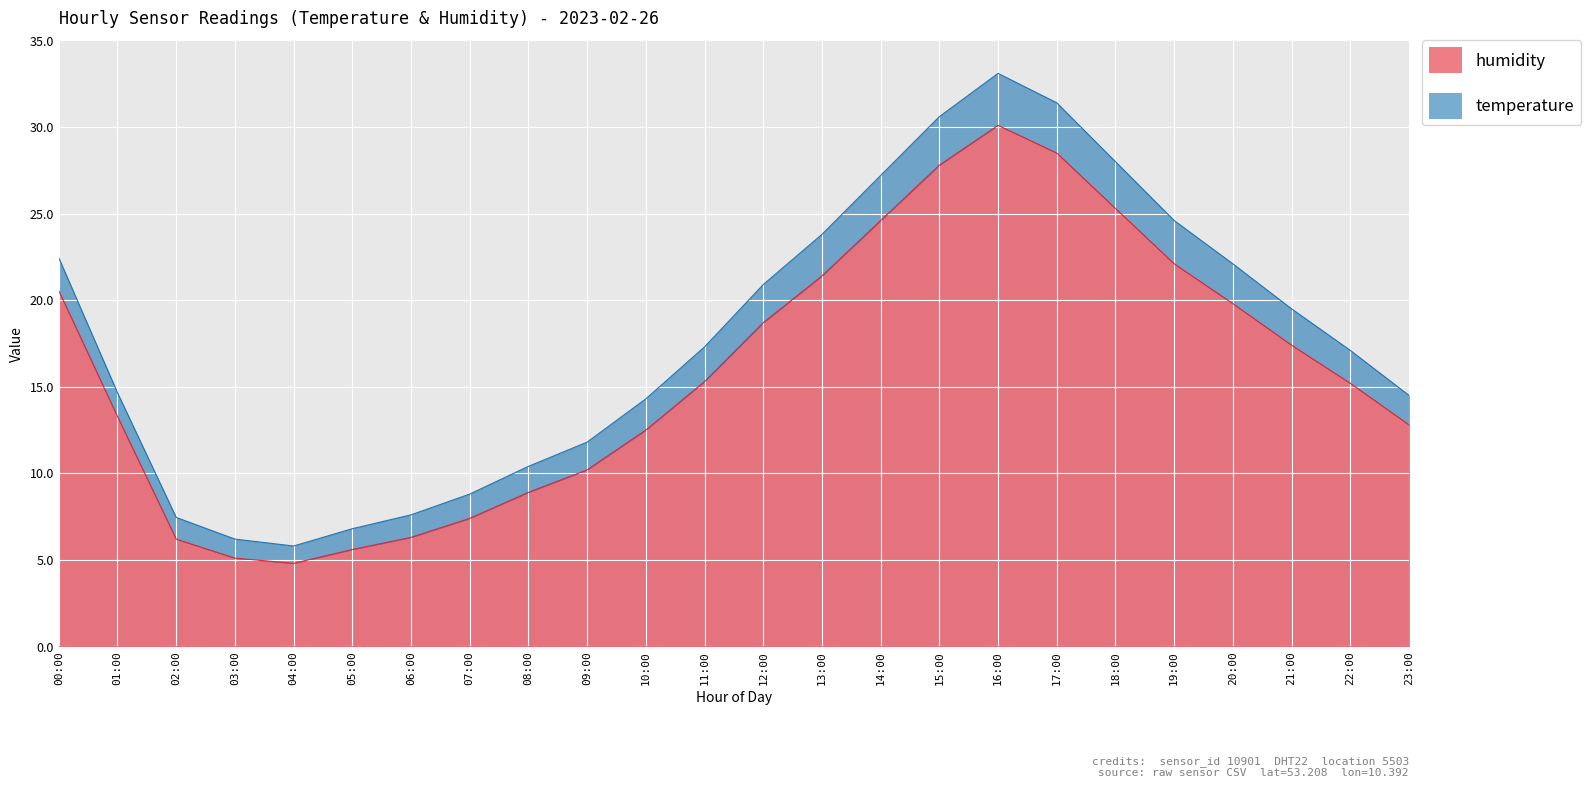

Is it true that temperature equals 22.4 at 00:00?

True